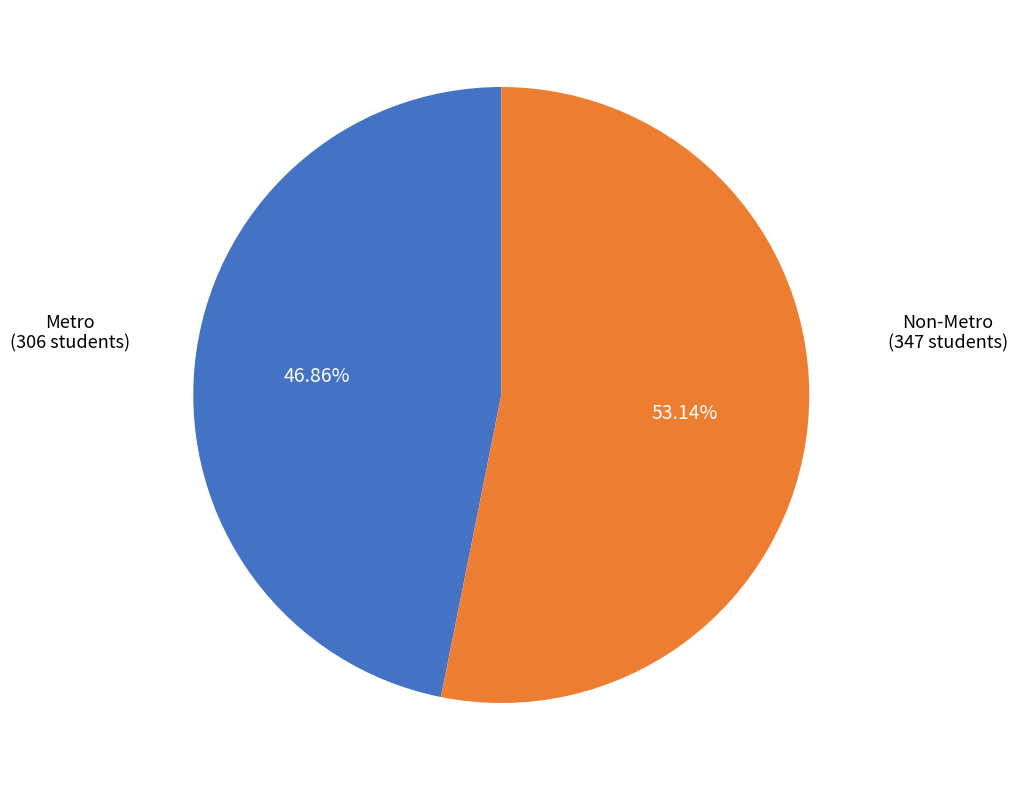

Is there a majority slice in this chart?

Yes